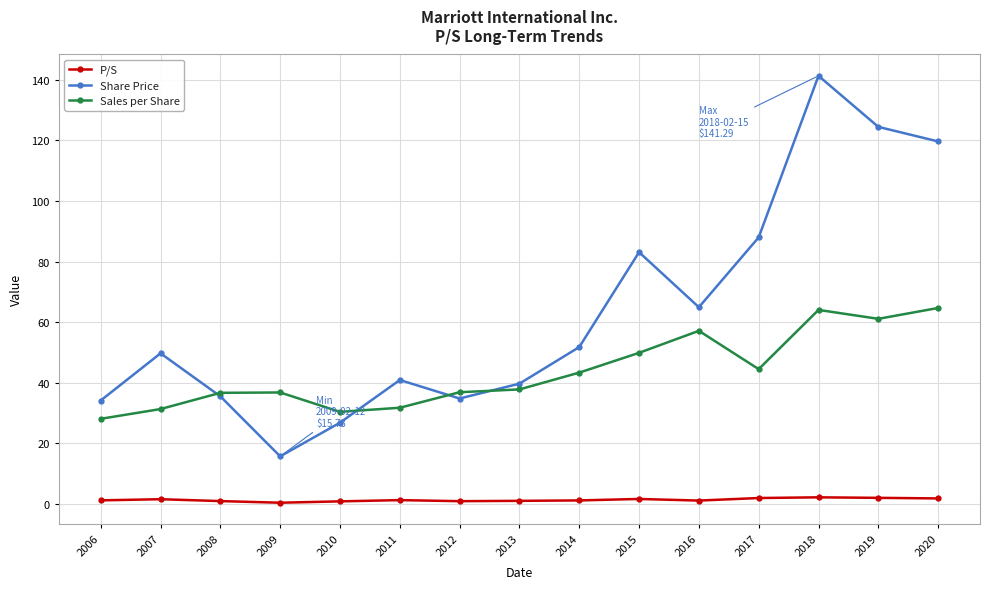

What is the difference between the Share Price values at 2006 and 2008?

1.4